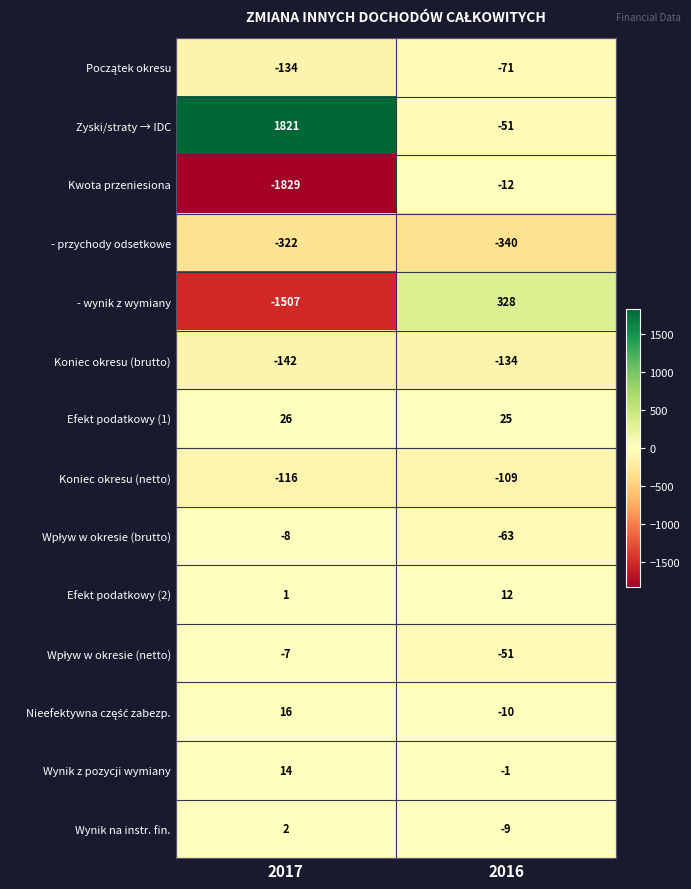

What is the average value of the Kwota przeniesiona series?

-920